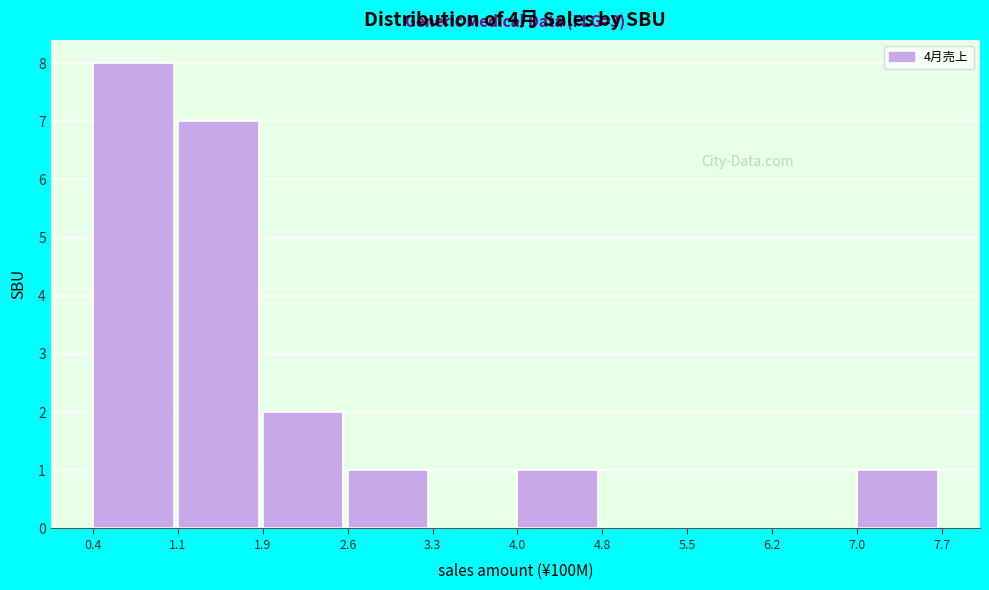

Over which range of the x-axis is the bar tallest?

0.4 to 1.1